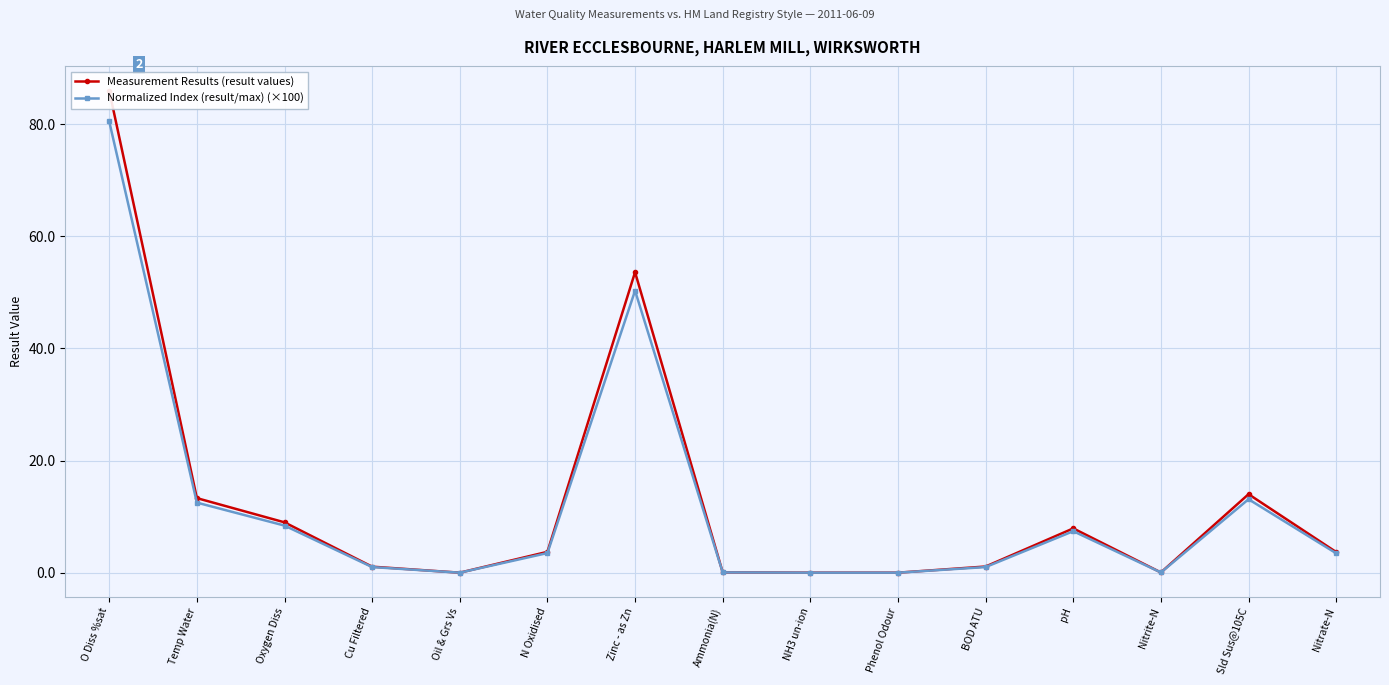

What is the difference between the maximum and second lowest values in the Measurement Results (result values) series?

86.0